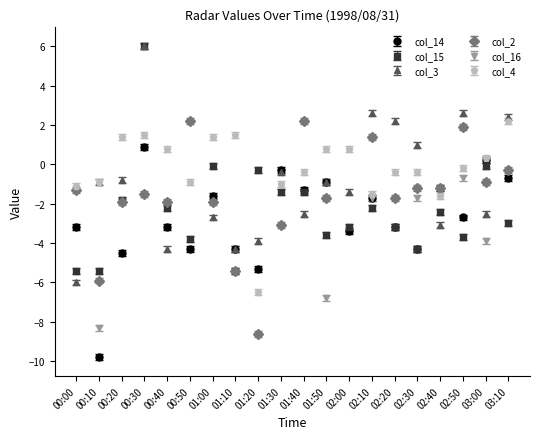

Is it true that col_15 equals -1.4 at 01:40?

True